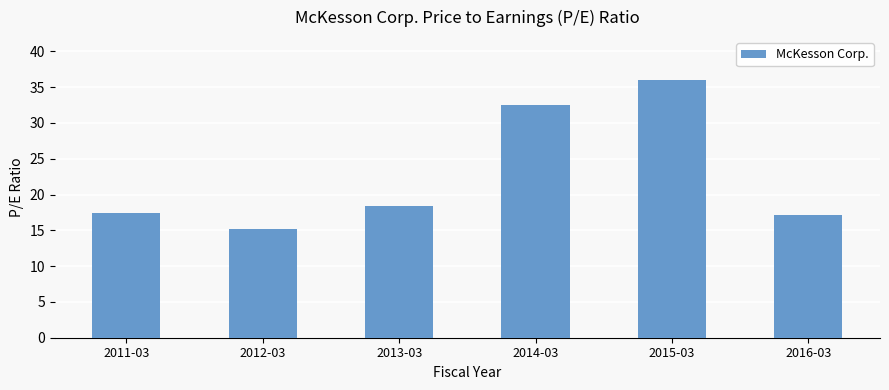

Approximately how many times larger is the value at 2016-03 compared to 2014-03?

0.5